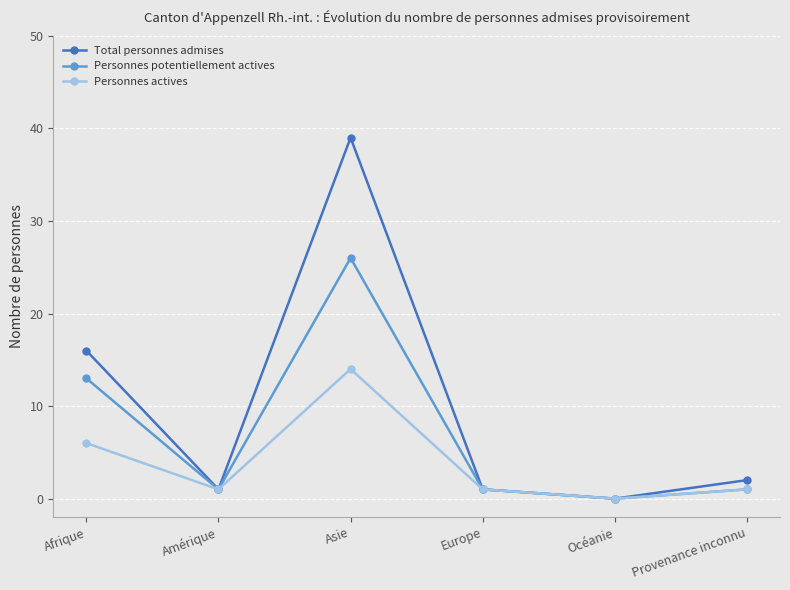

The Personnes potentiellement actives series shows 8 at Afrique. True or false?

False